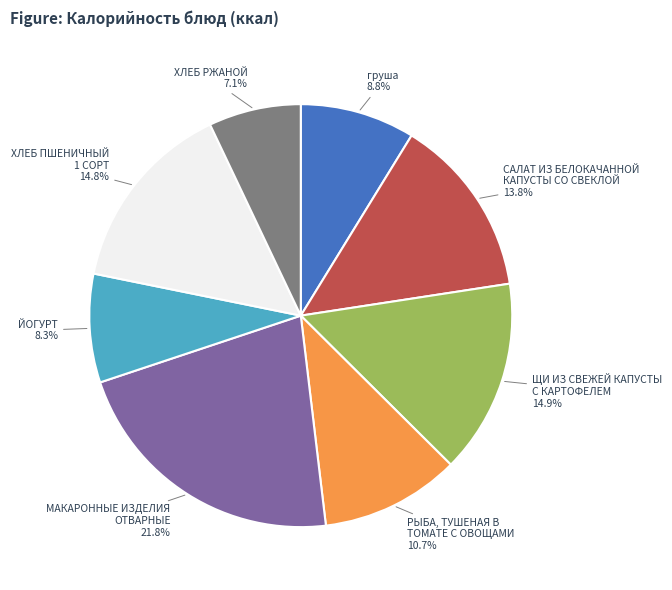

Which category has the biggest portion of the pie?

МАКАРОННЫЕ ИЗДЕЛИЯ ОТВАРНЫЕ